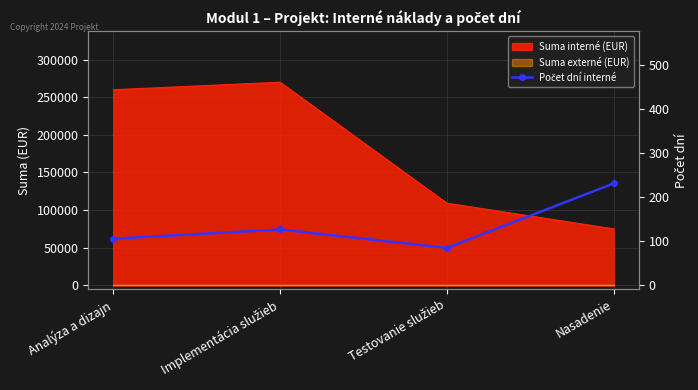

Which category has the lowest value across all series?

Testovanie služieb